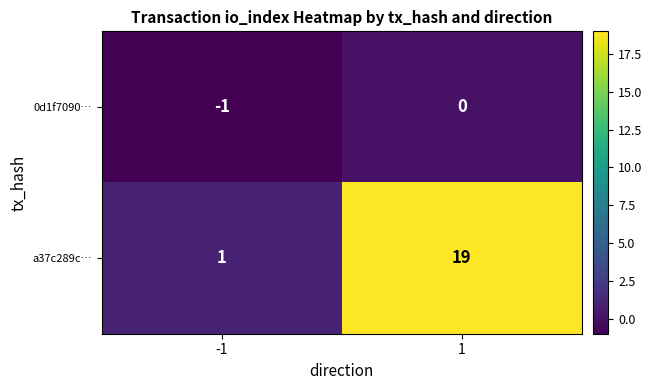

The a37c289c… series shows 9 at 1. True or false?

False